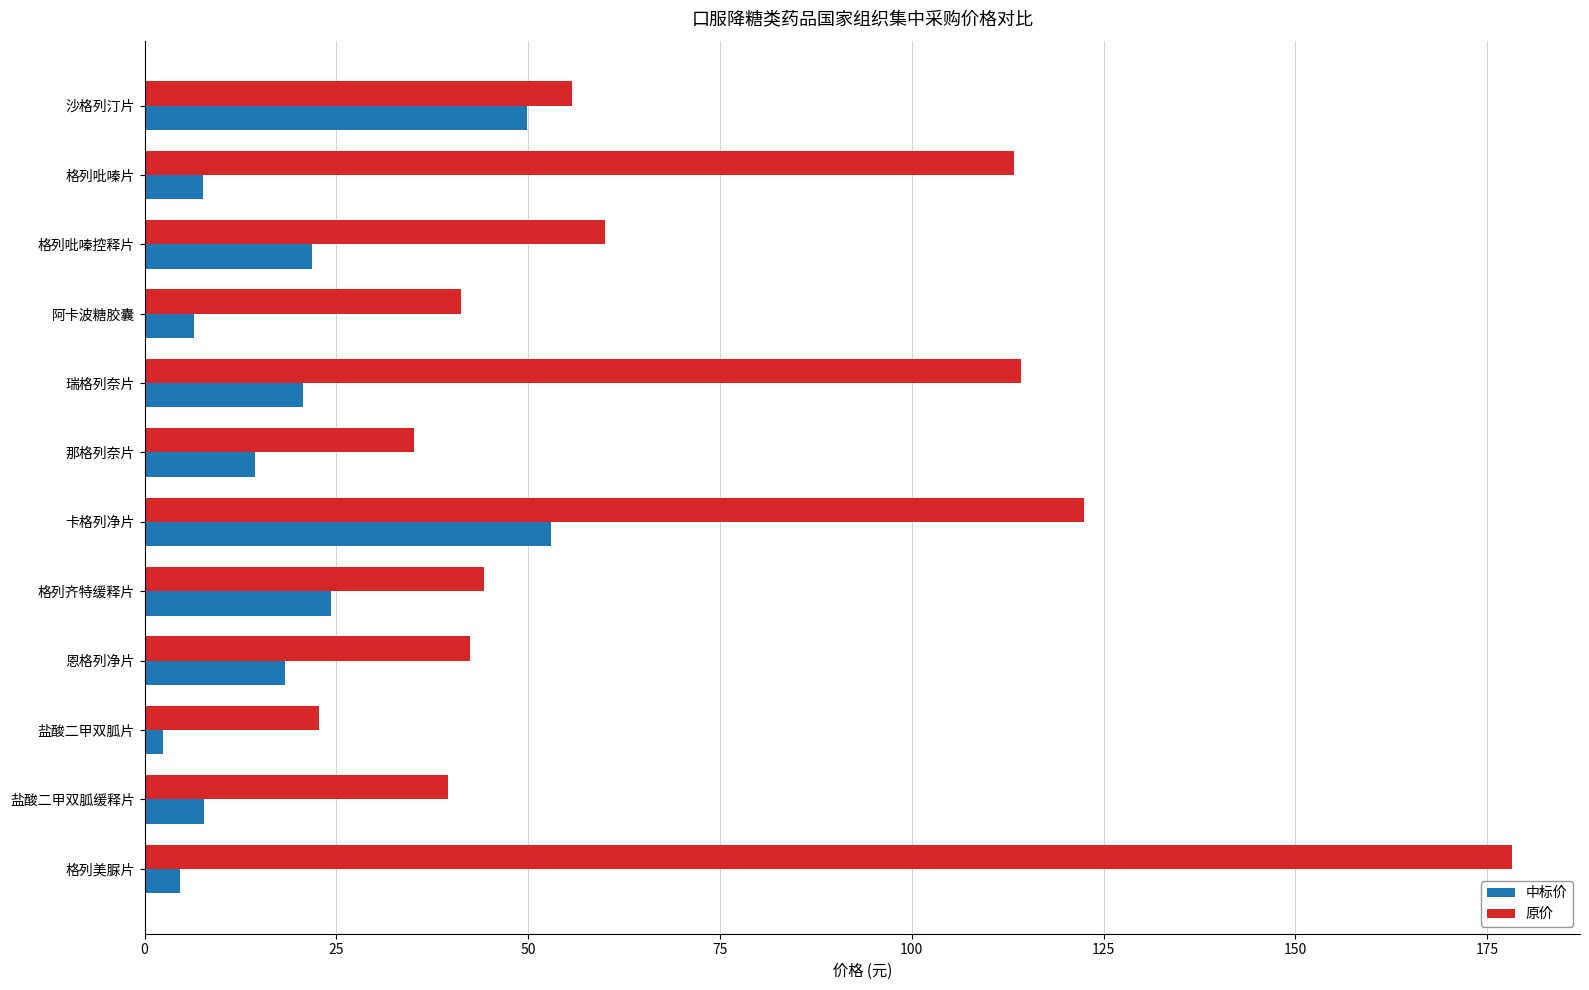

What is the sum of all 原价 values?

869.0